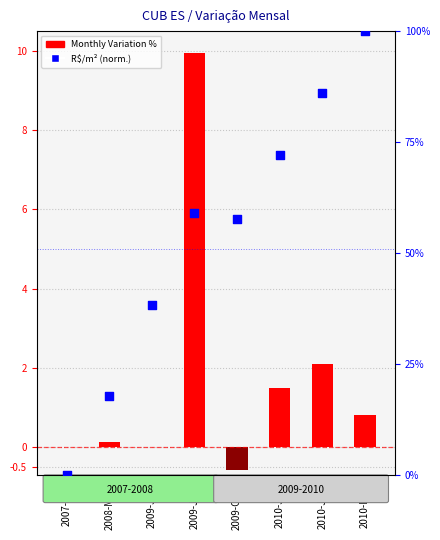

At which category is the sum across all series the highest?

2010-DEZ